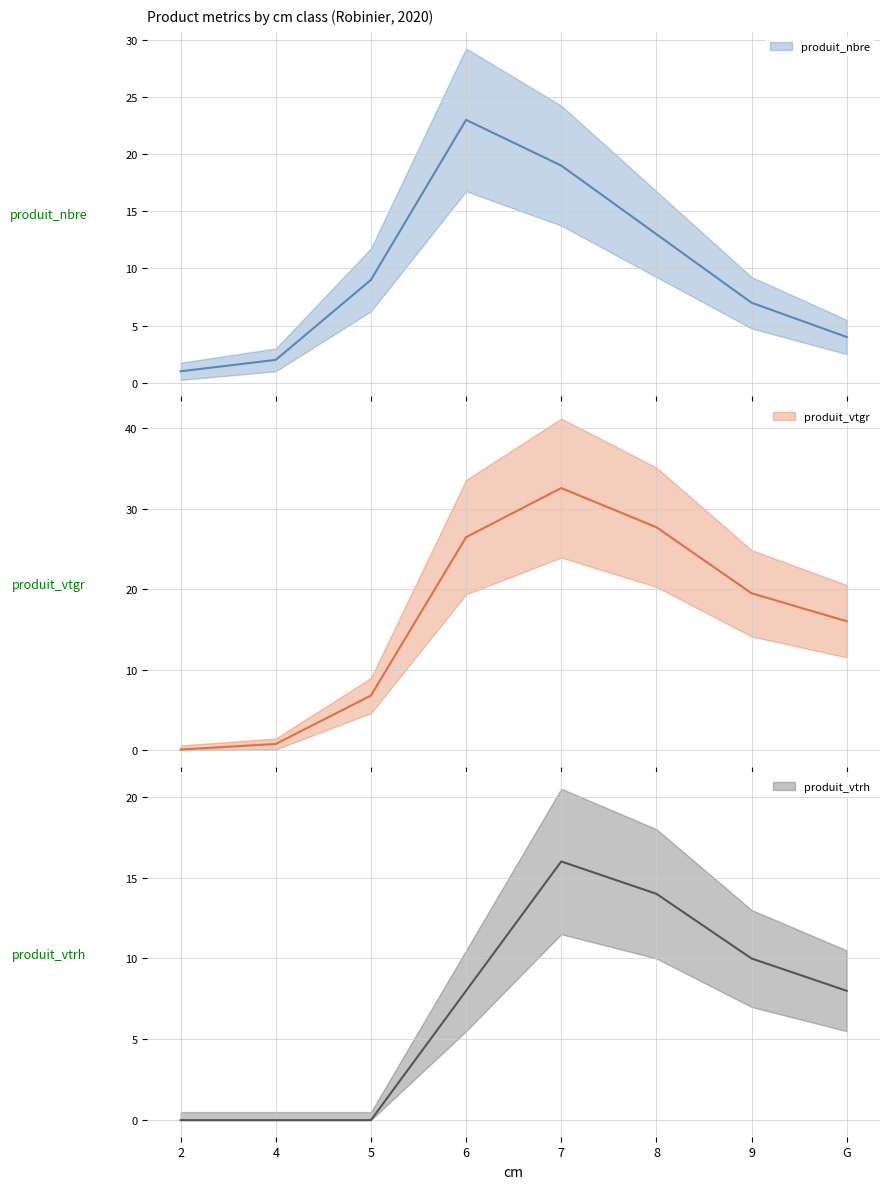

List the labels in order of produit_vtrh value, smallest first.

2, 4, 5, 6, G, 9, 8, 7